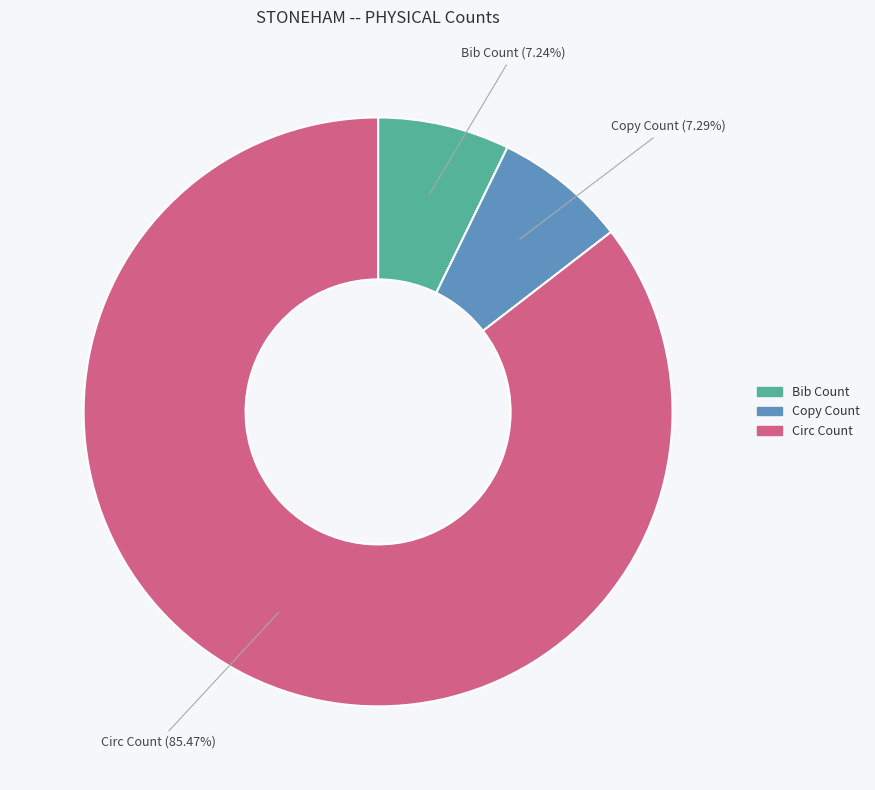

How many segments does this pie chart have?

3